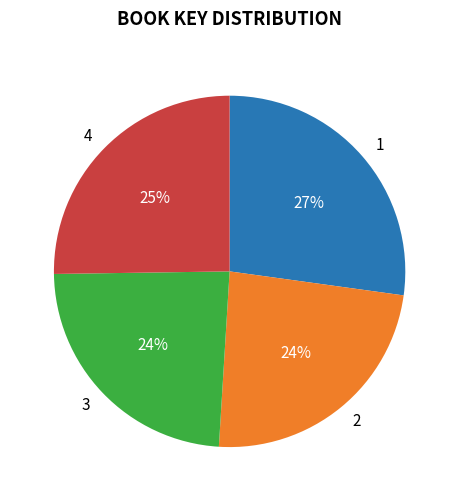

To the nearest percent, what is the difference between the 1 and 4 slice percentages?

2%